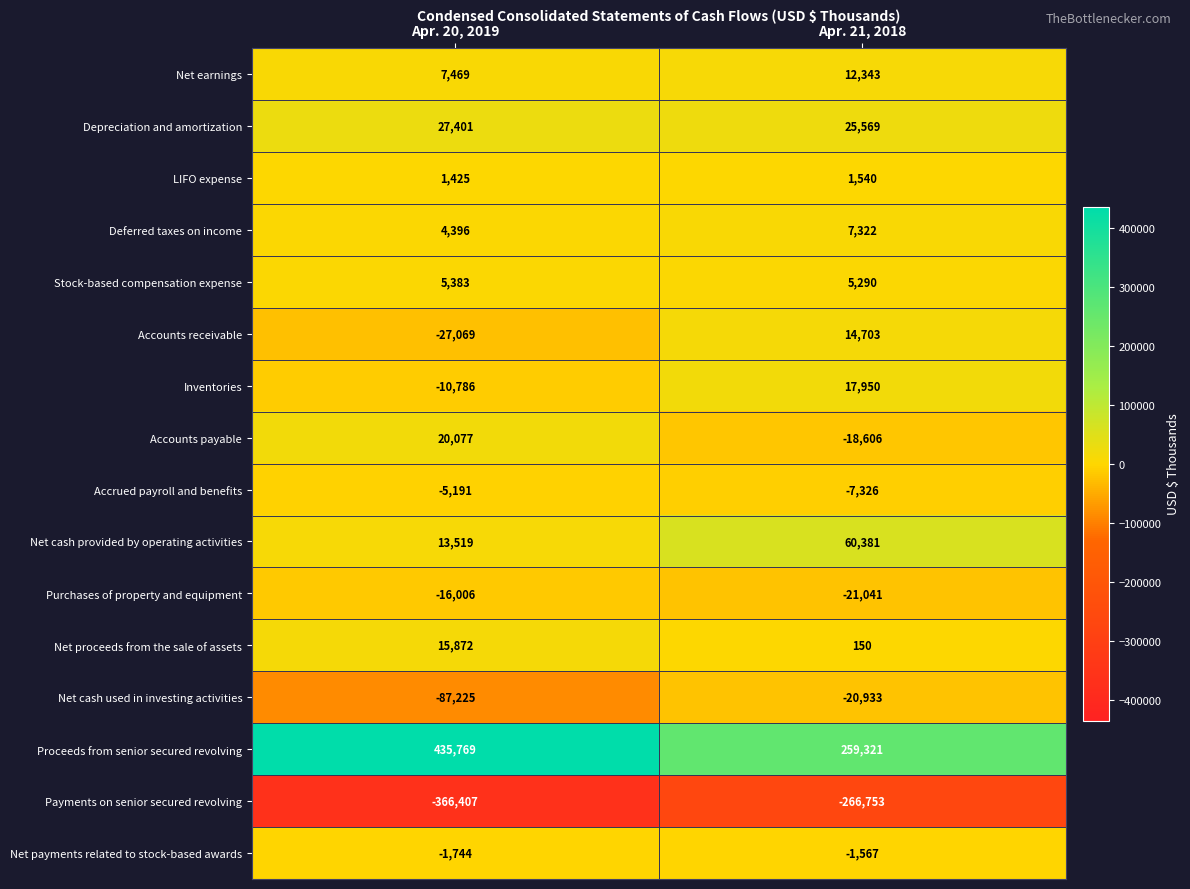

At Apr. 21, 2018, list the series in order from largest to smallest.

Proceeds from senior secured revolving, Net cash provided by operating activities, Depreciation and amortization, Inventories, Accounts receivable, Net earnings, Deferred taxes on income, Stock-based compensation expense, LIFO expense, Net proceeds from the sale of assets, Net payments related to stock-based awards, Accrued payroll and benefits, Accounts payable, Net cash used in investing activities, Purchases of property and equipment, Payments on senior secured revolving